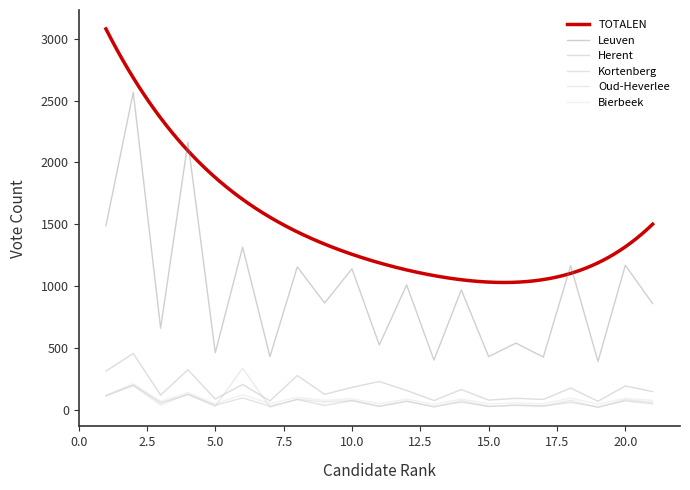

Which has a higher value, 14 or 21?

14